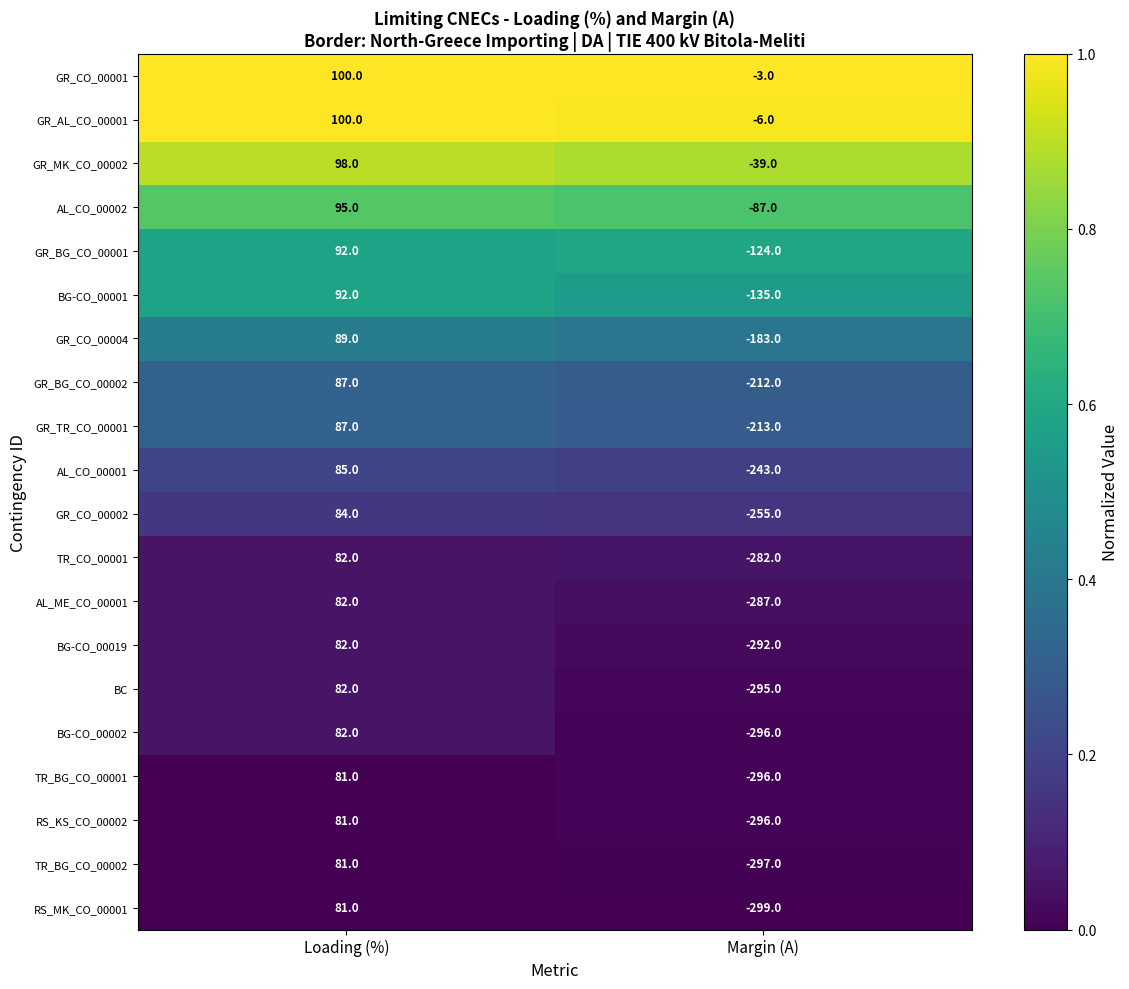

At which label is TR_BG_CO_00002 closest to -108?

Loading (%)